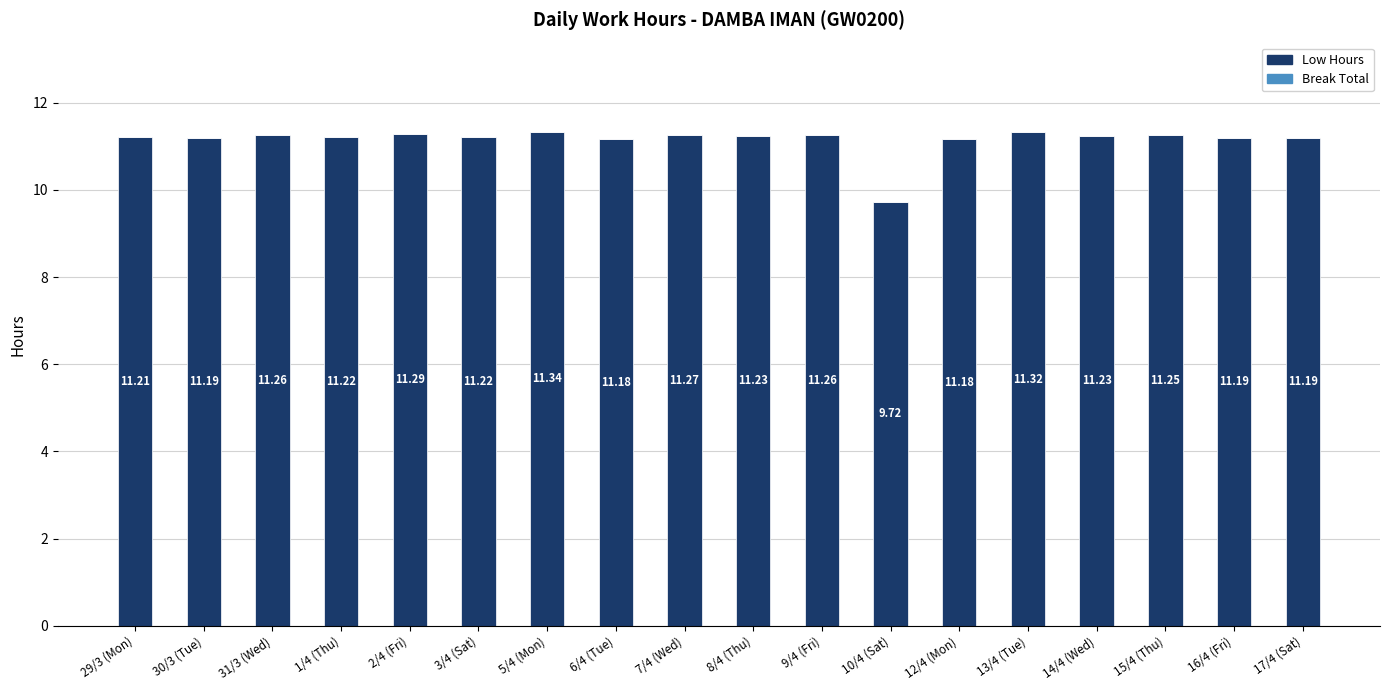

What is the maximum value shown in the chart?

11.3